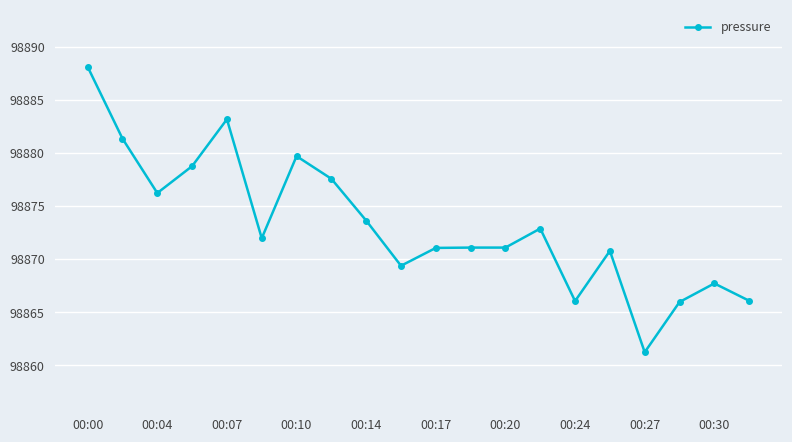

What is the maximum value shown in the chart?

98888.1